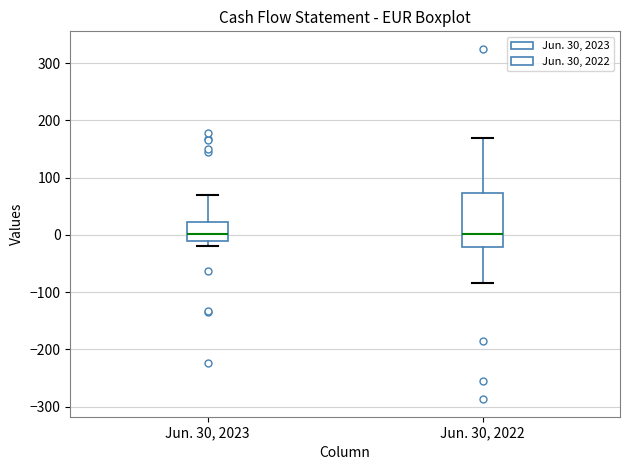

Reading left to right, read every box against the y-axis: the position of its median line, the range the box covers, and the ends of its whiskers. The values are not printed on the chart, so give them approximately, as read against the axis.

Jun. 30, 2023: median 0, box -10 to 20, whiskers -20 to 70
Jun. 30, 2022: median 0, box -20 to 70, whiskers -80 to 170